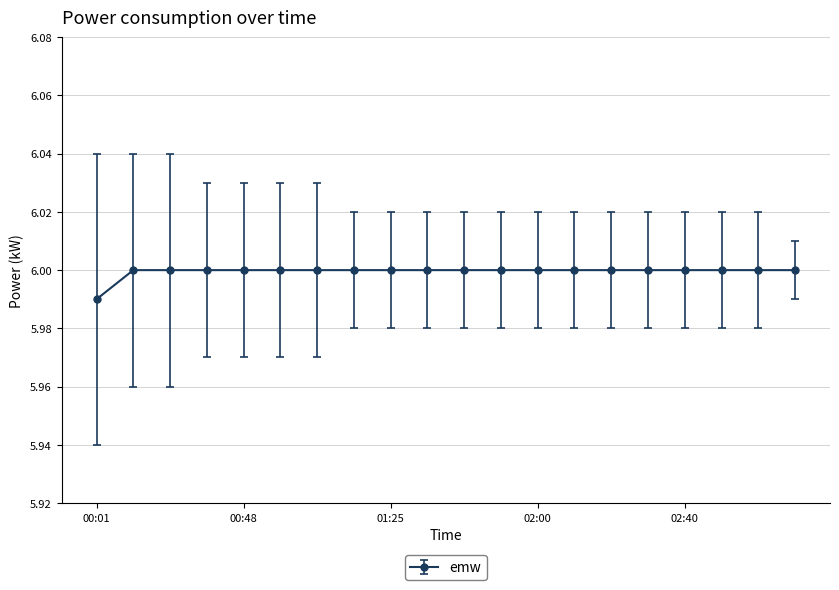

What is the sum of all values?

120.0